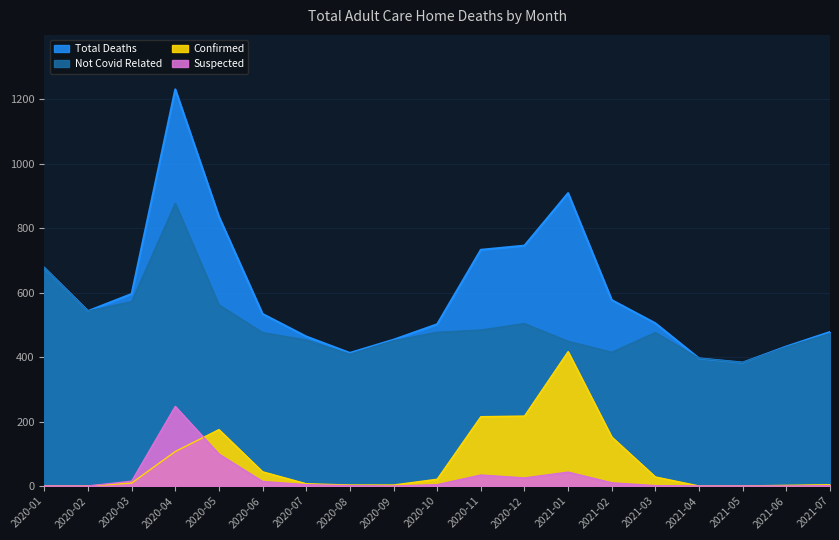

Between 2020-12 and 2020-10, which is larger?

2020-12